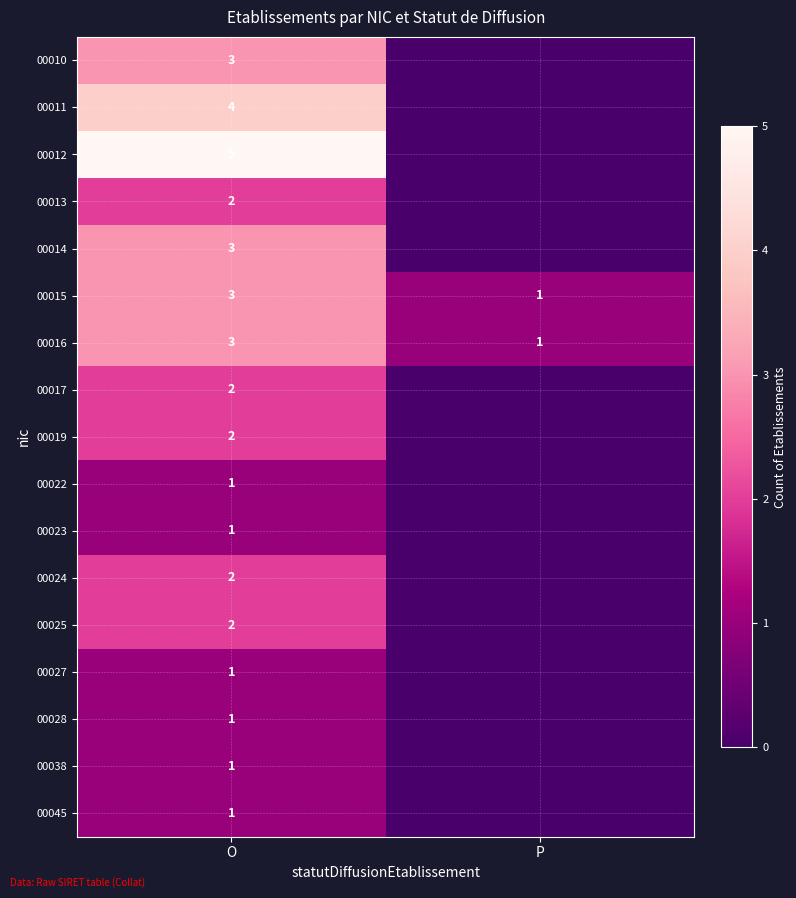

True or false: 00025 has a value of 2 at O.

True